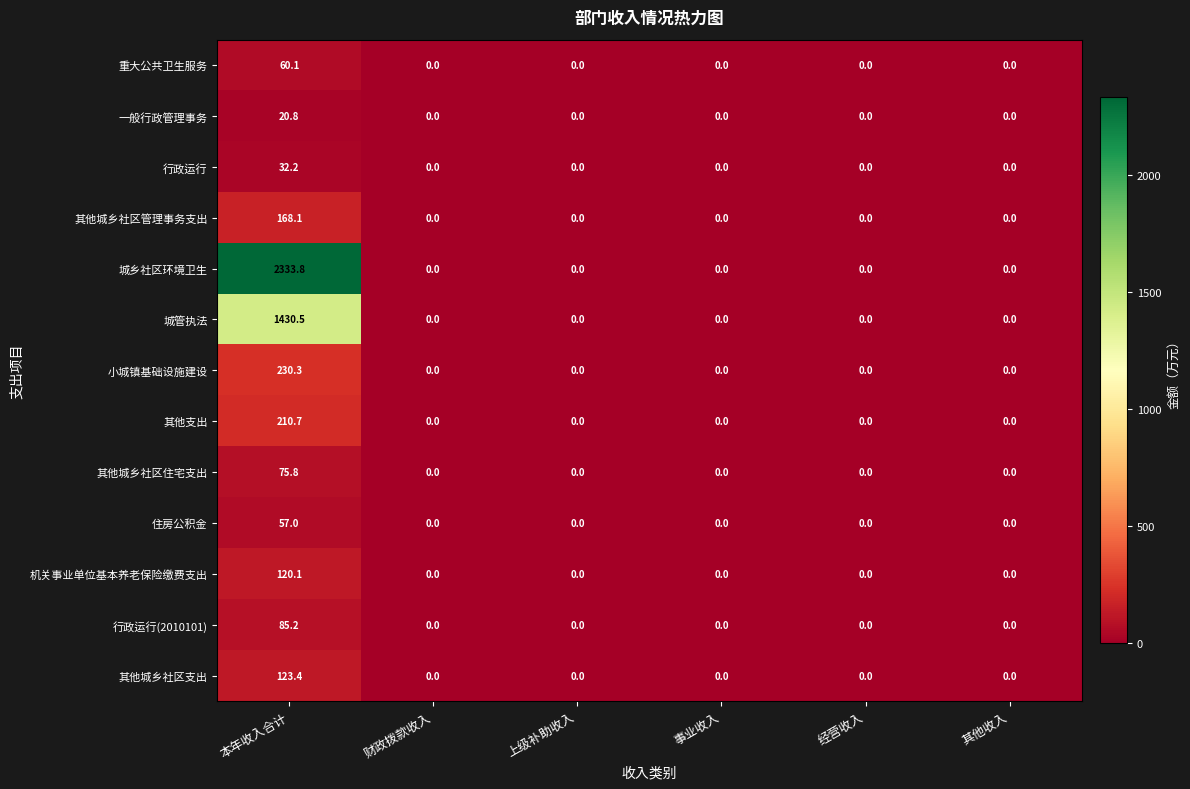

Which series has the widest spread of values?

城乡社区环境卫生